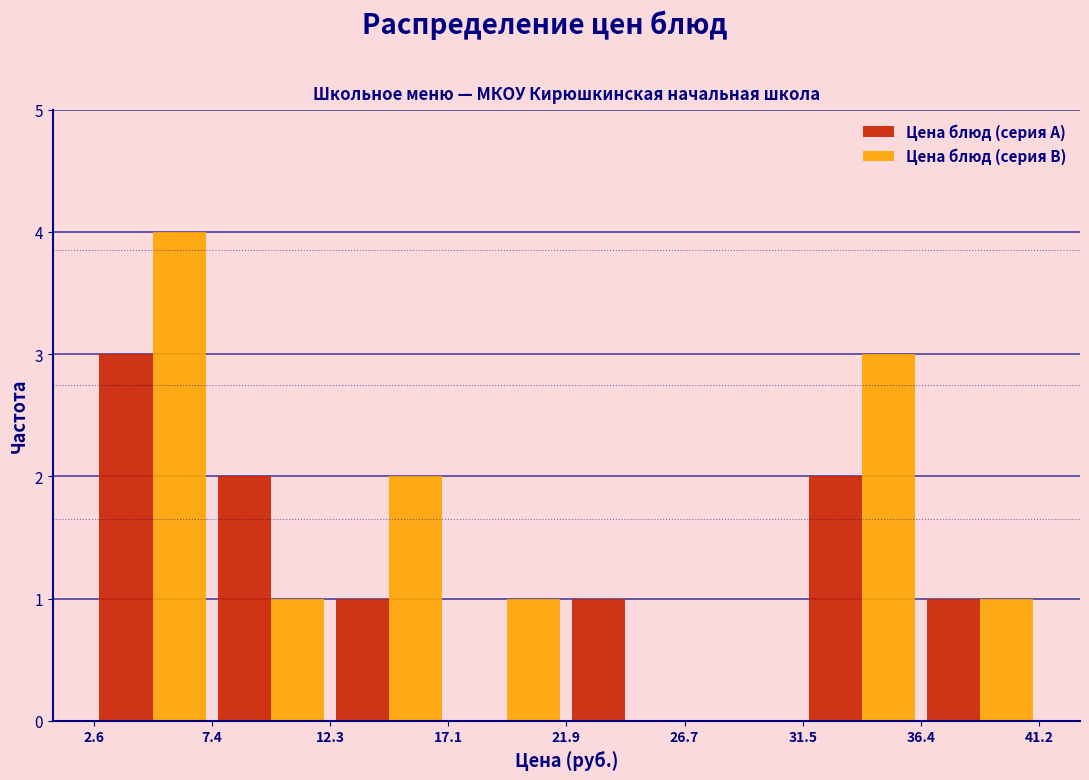

In the Цена блюд (серия B) series, which range on the x-axis has the tallest bar?

2.6 to 7.4